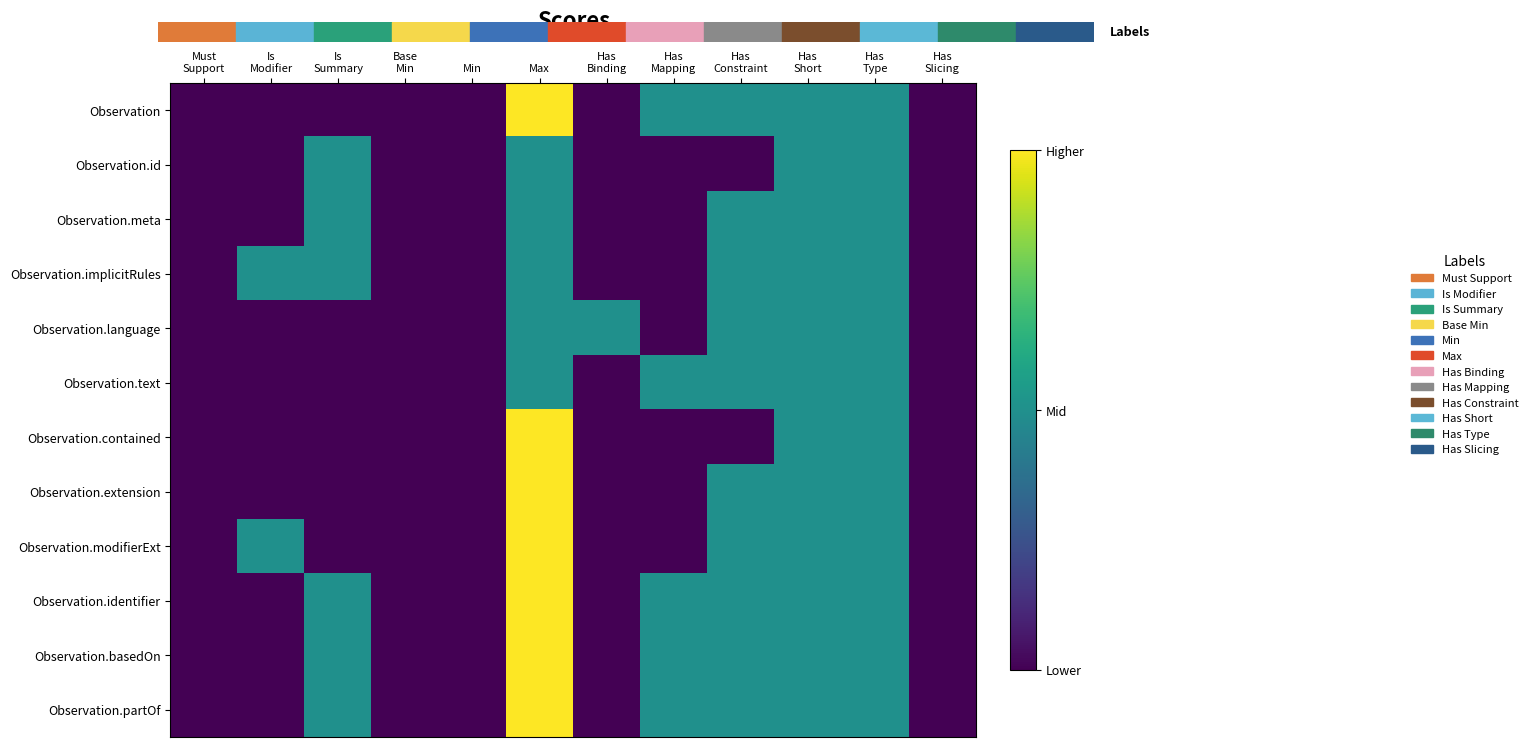

At which category does the chart reach its minimum across all series?

Must
Support